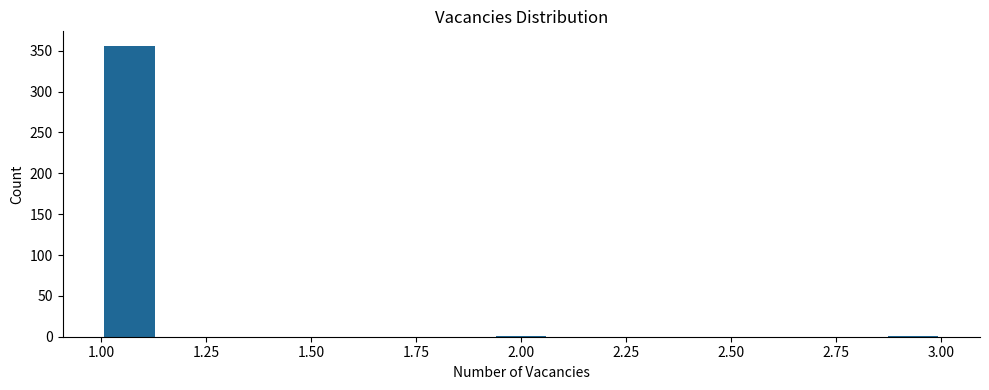

Around what value on the x-axis is the tallest bar? Give the approximate position of its centre, as read against the axis.

1.05